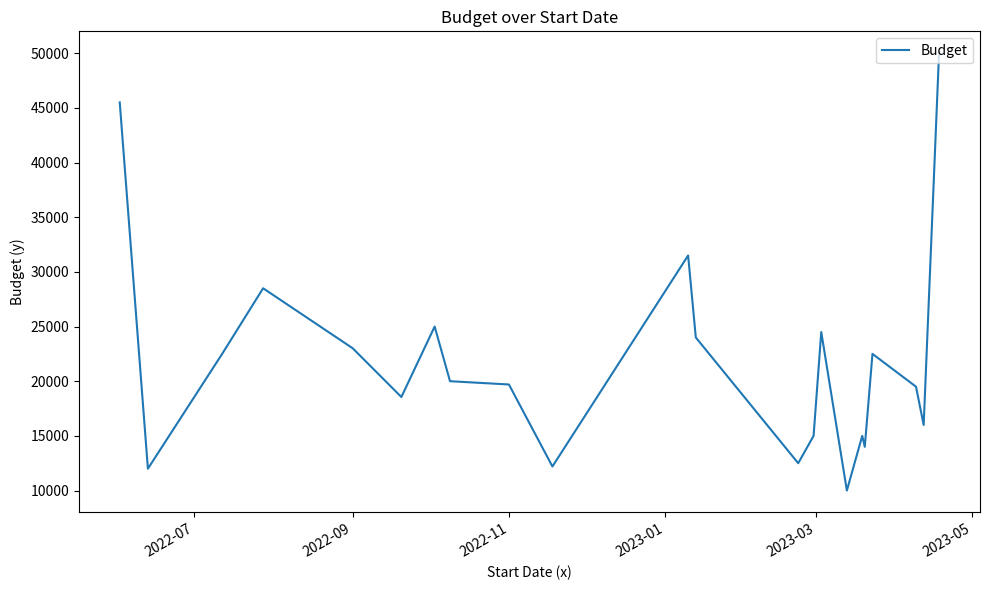

What is the difference between the maximum and minimum values?

40000